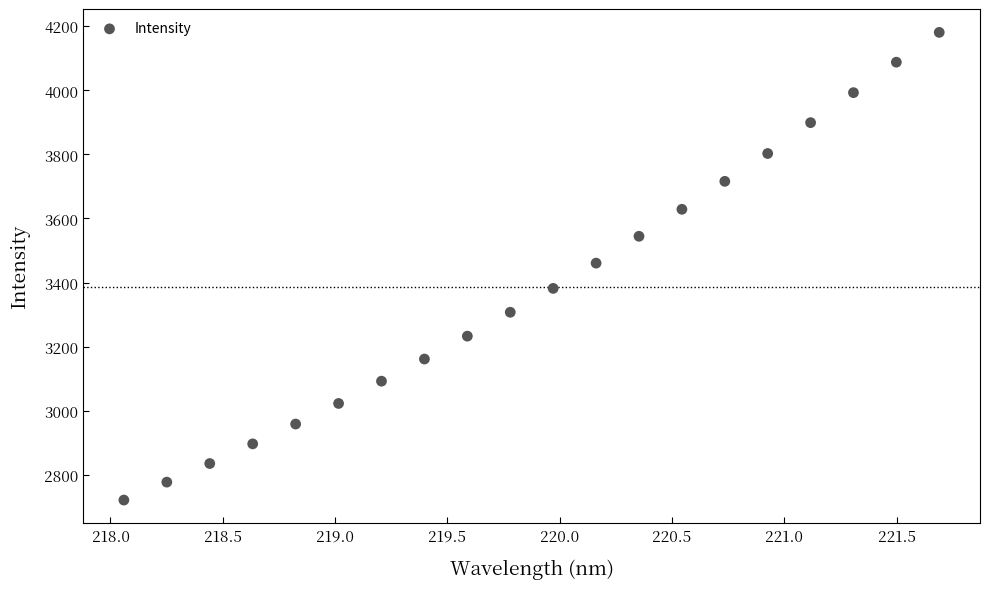

What is the range of X values (max minus min)?

3.6